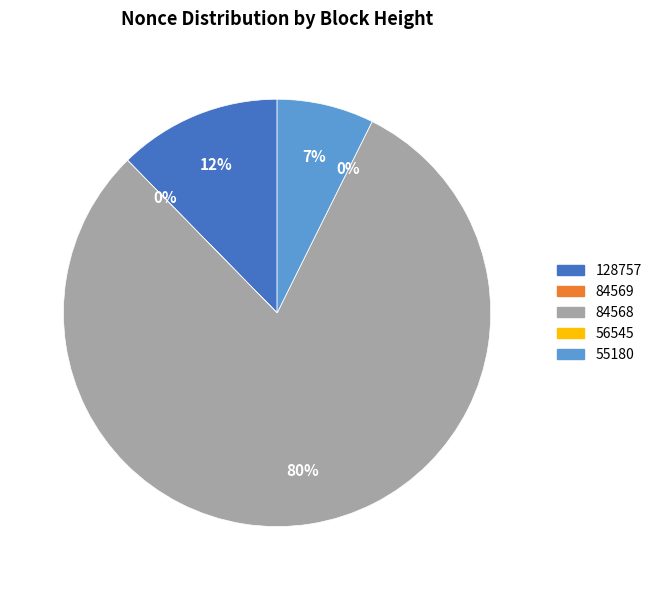

True or false: 128757 accounts for 12% of the total.

True